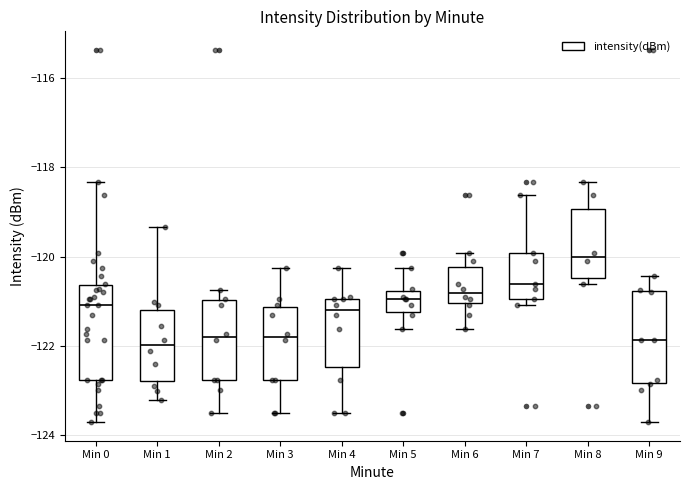

Where is the upper edge of the box for Min 2 on the y-axis? The values are not printed on the chart, so give them approximately, as read against the axis.

-121.0